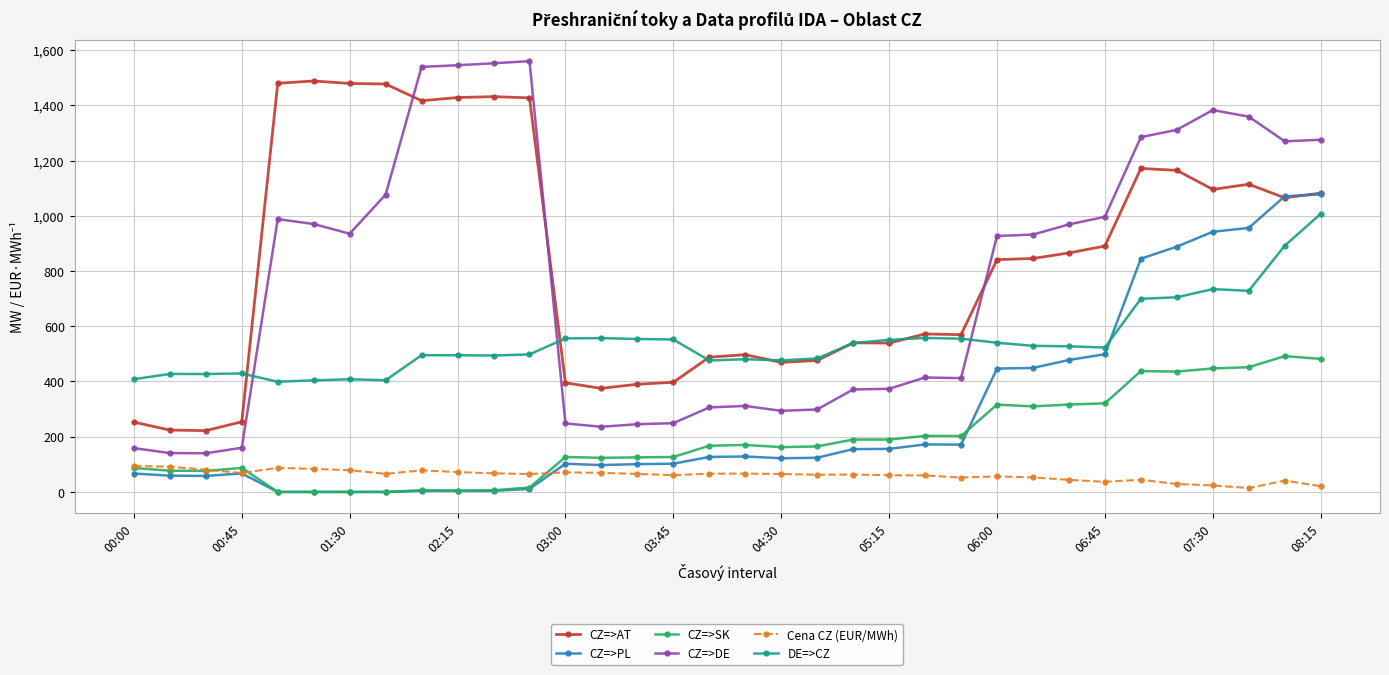

Which series has the largest total across all categories?

CZ=>AT